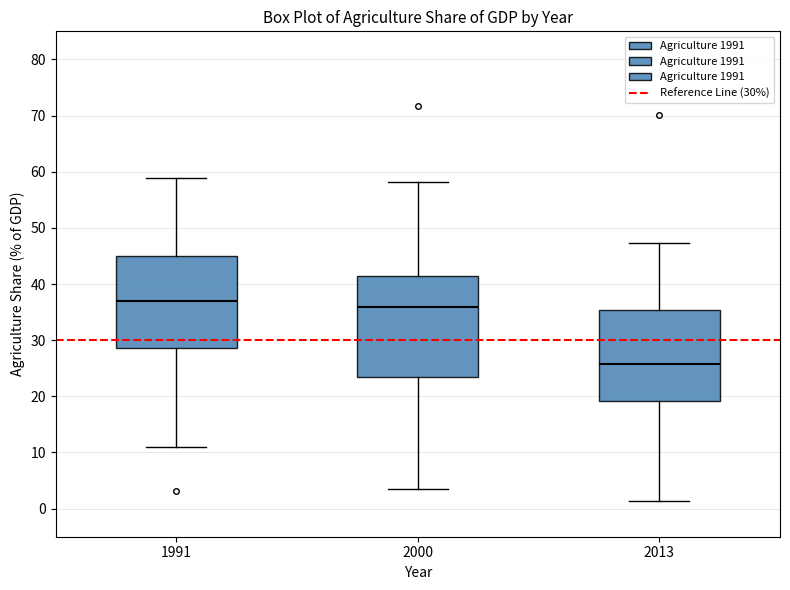

Which box is the tallest, from its lower edge to its upper edge?

2000